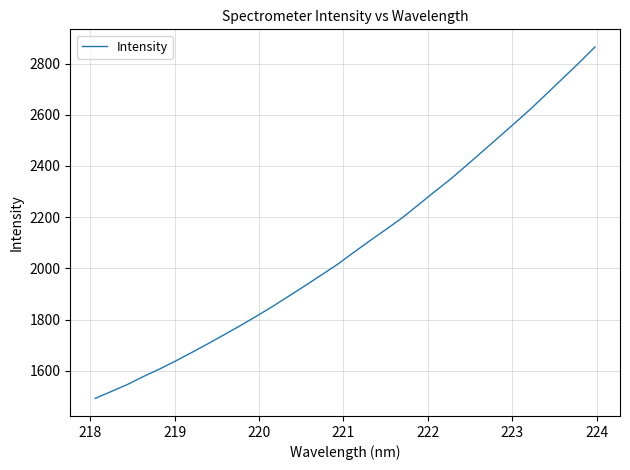

What is the smallest value displayed?

1492.7